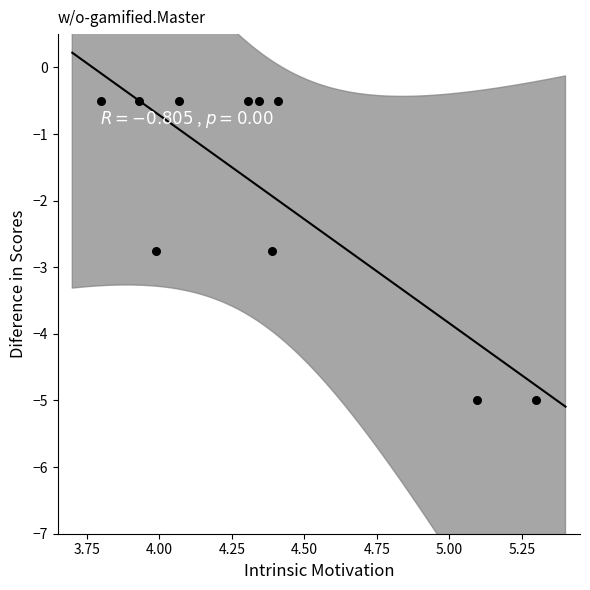

What is the average X value?

4.4